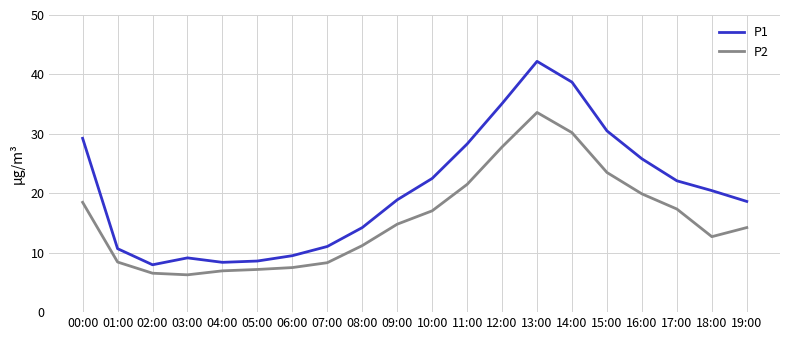

What position from the left is 04:00?

5